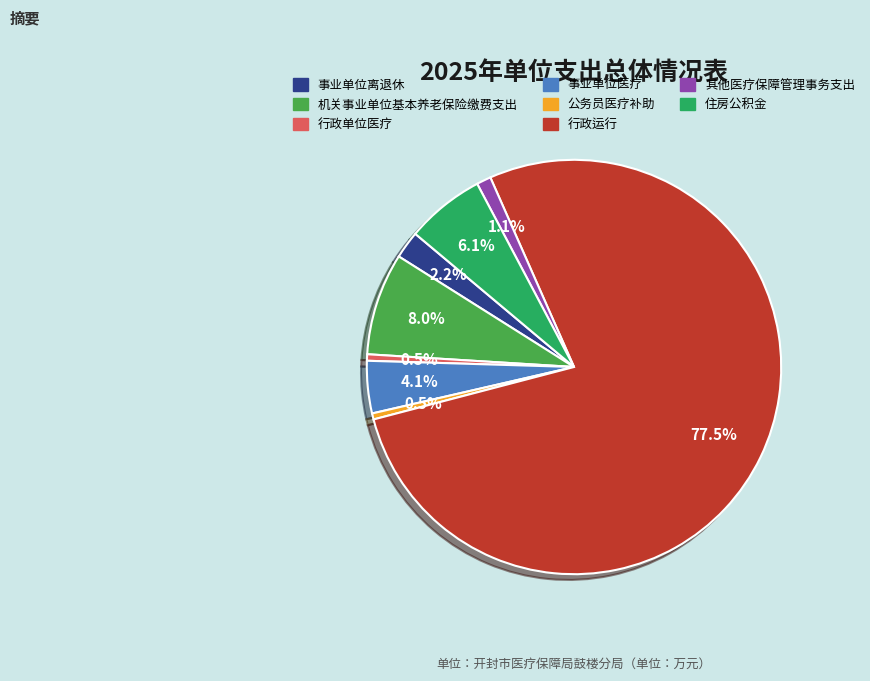

Is it true that 事业单位医疗 is 4% of the pie?

True